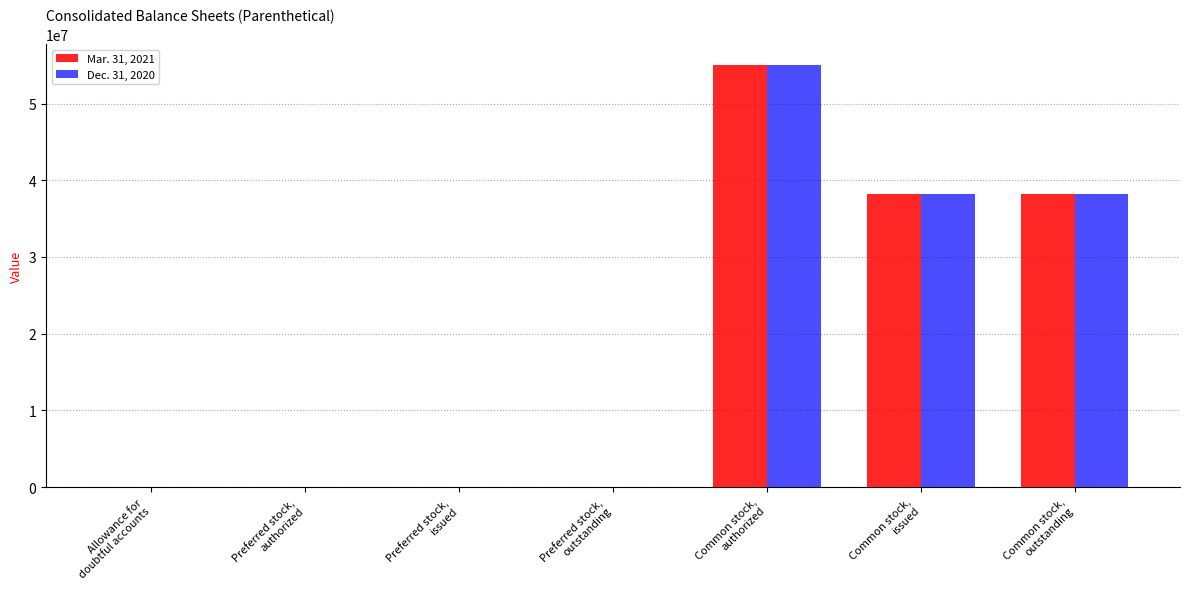

What value does the Mar. 31, 2021 series have at Preferred stock,
authorized?

24088